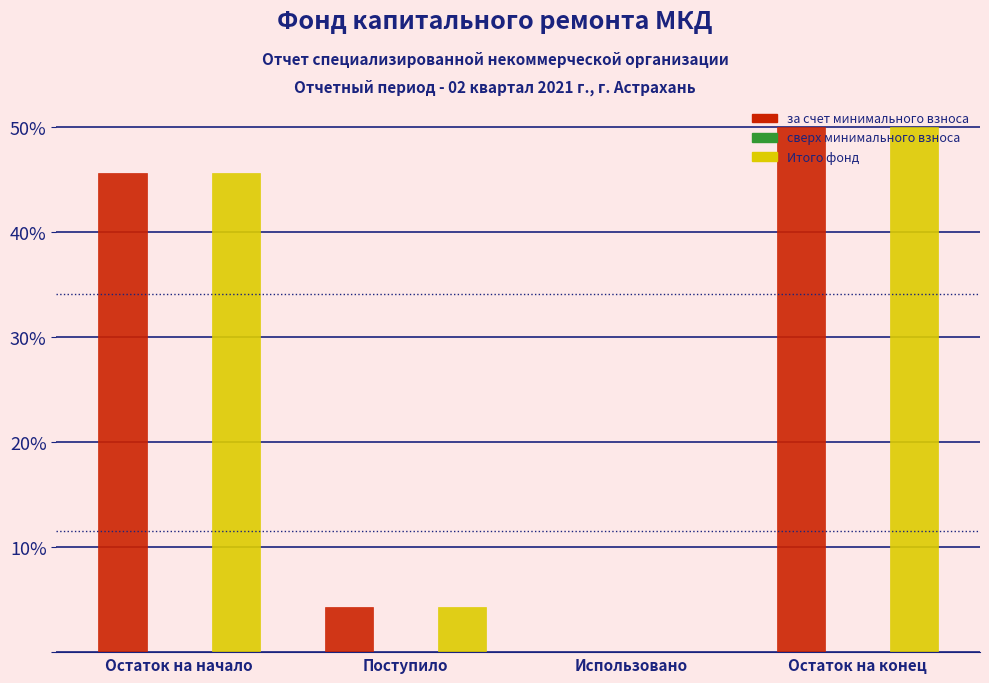

What is the maximum value shown in the chart?

50.0